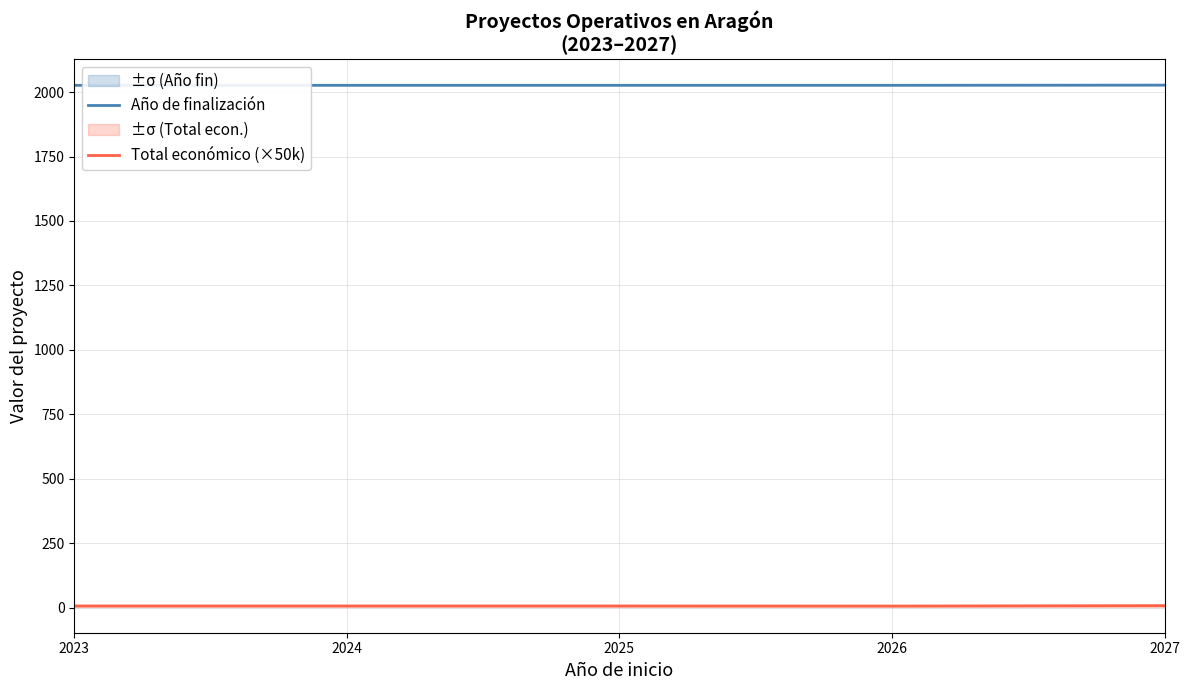

Count the Año de finalización values in the range 2026 to 2027.

5